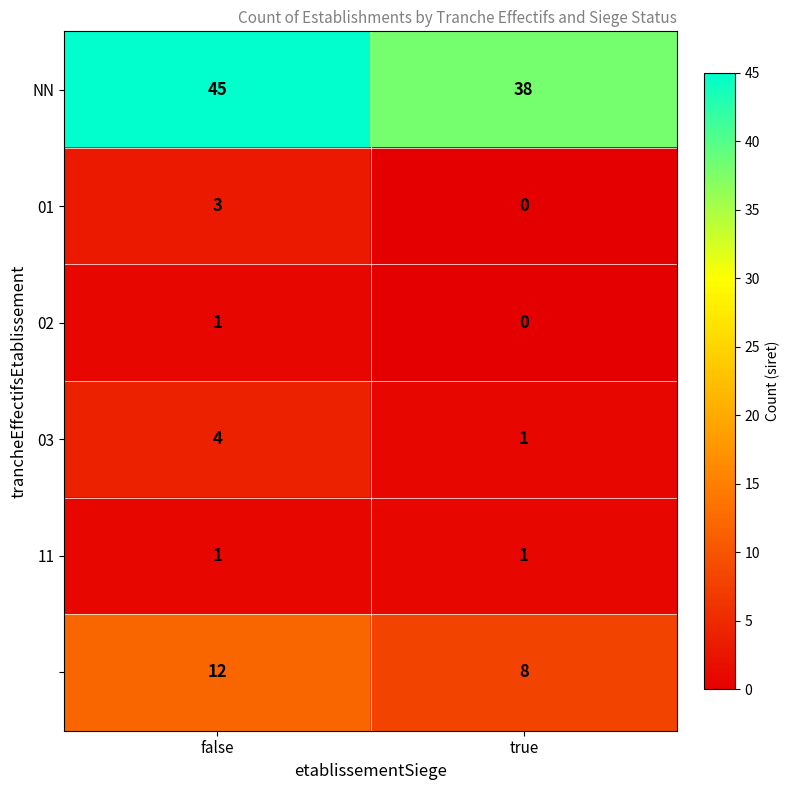

Which label corresponds to the largest value in the chart?

false